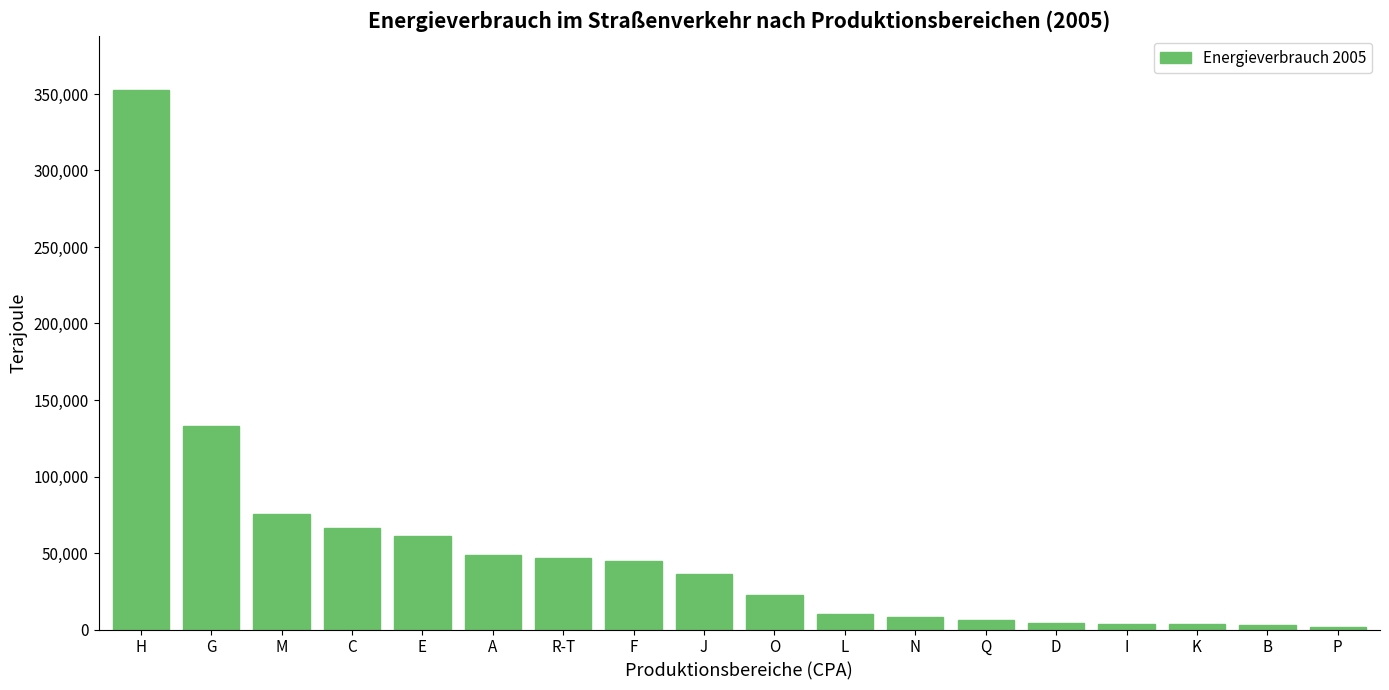

Between C and B, which is larger?

C